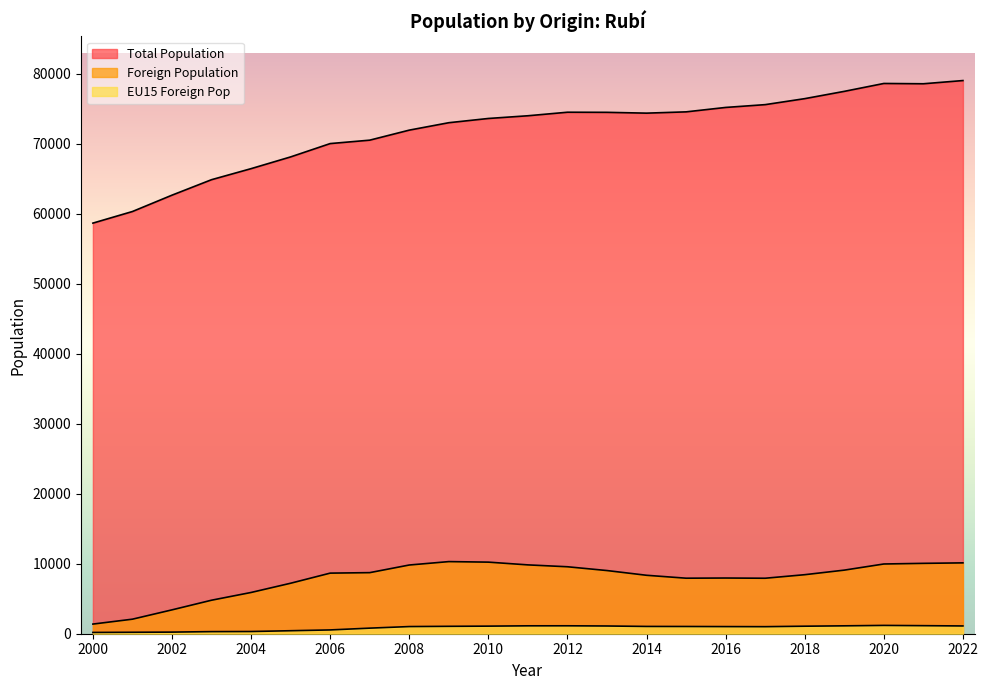

True or false: Total Population and Foreign Population intersect in this chart.

False